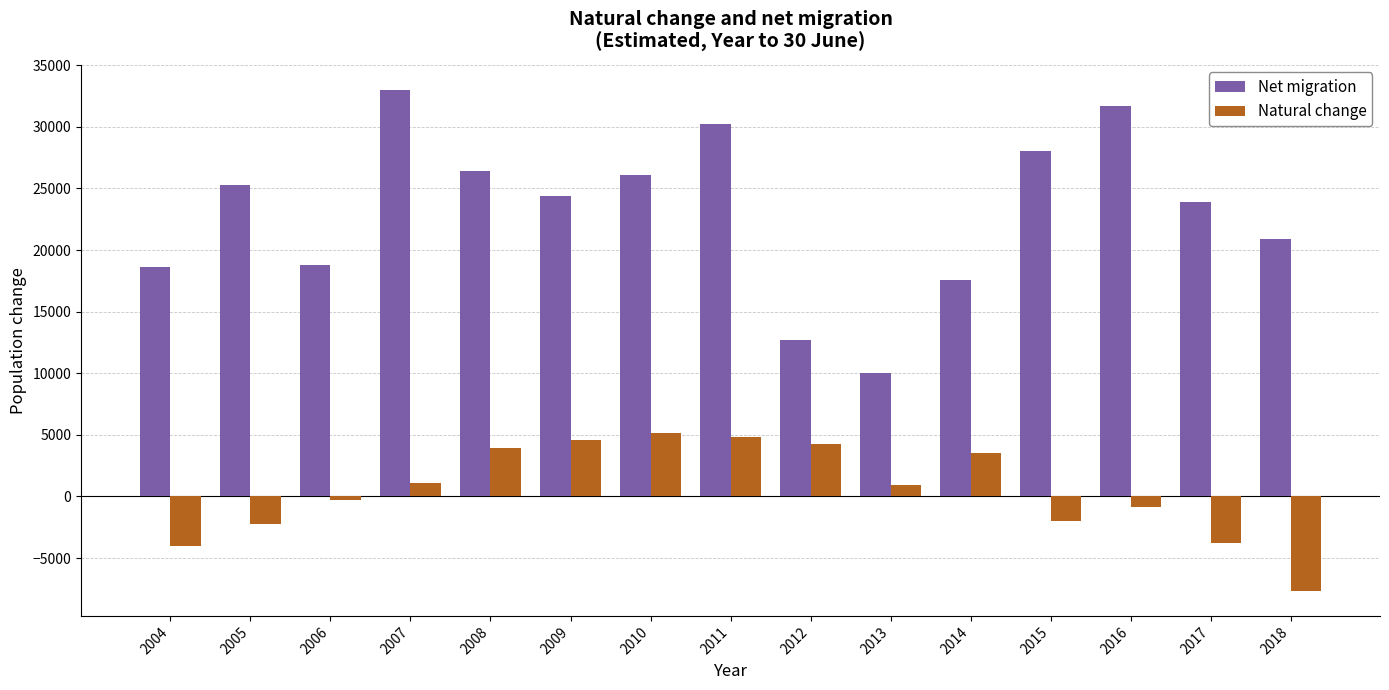

The Natural change series shows 909 at 2013. True or false?

True